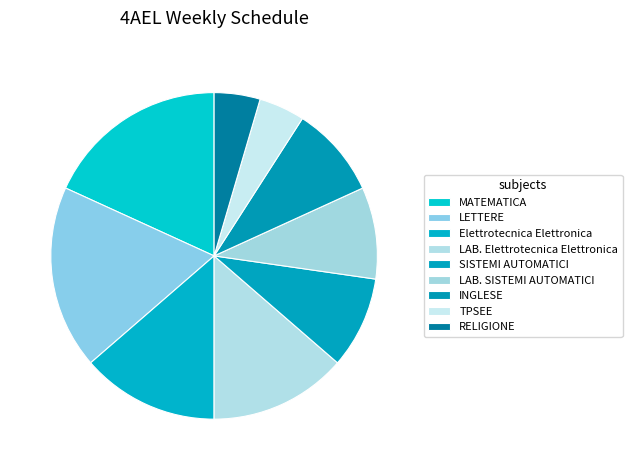

Is it true that SISTEMI AUTOMATICI is 9% of the pie?

True